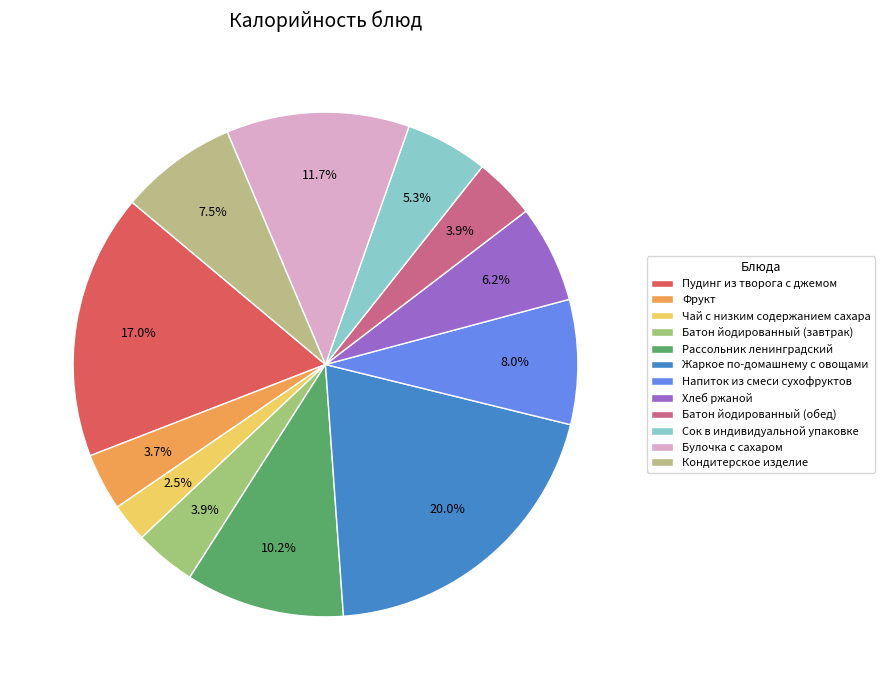

Which slice is the largest?

Жаркое по-домашнему с овощами